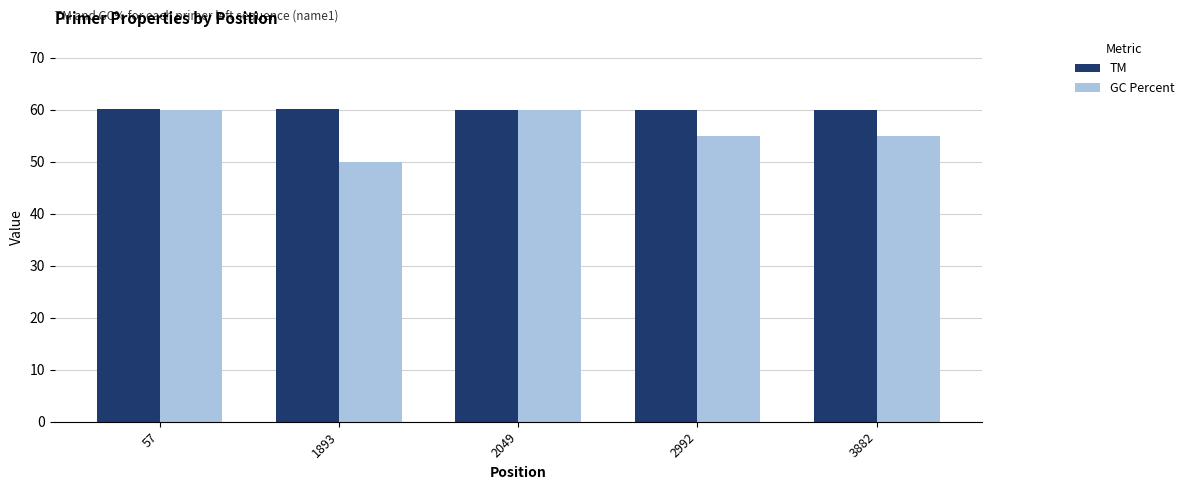

Which series has the largest range (max minus min)?

GC Percent